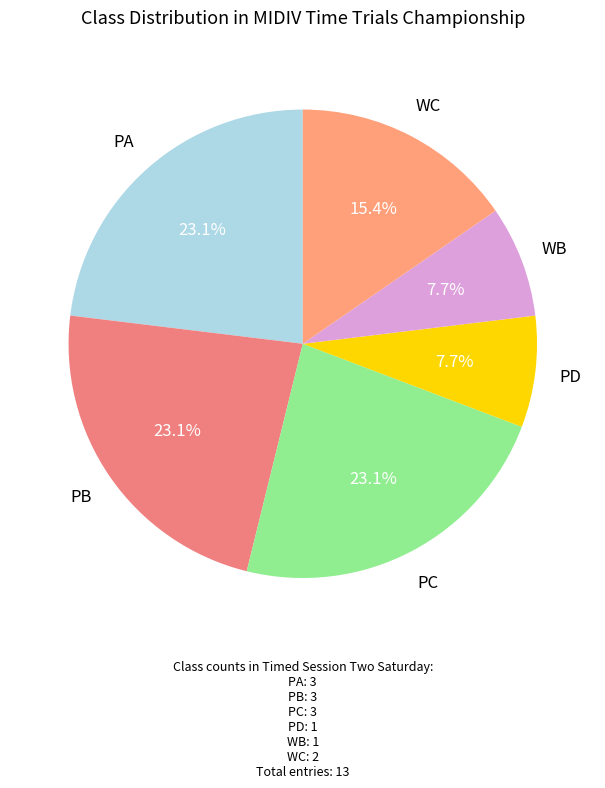

What is the largest slice in the pie chart?

PA